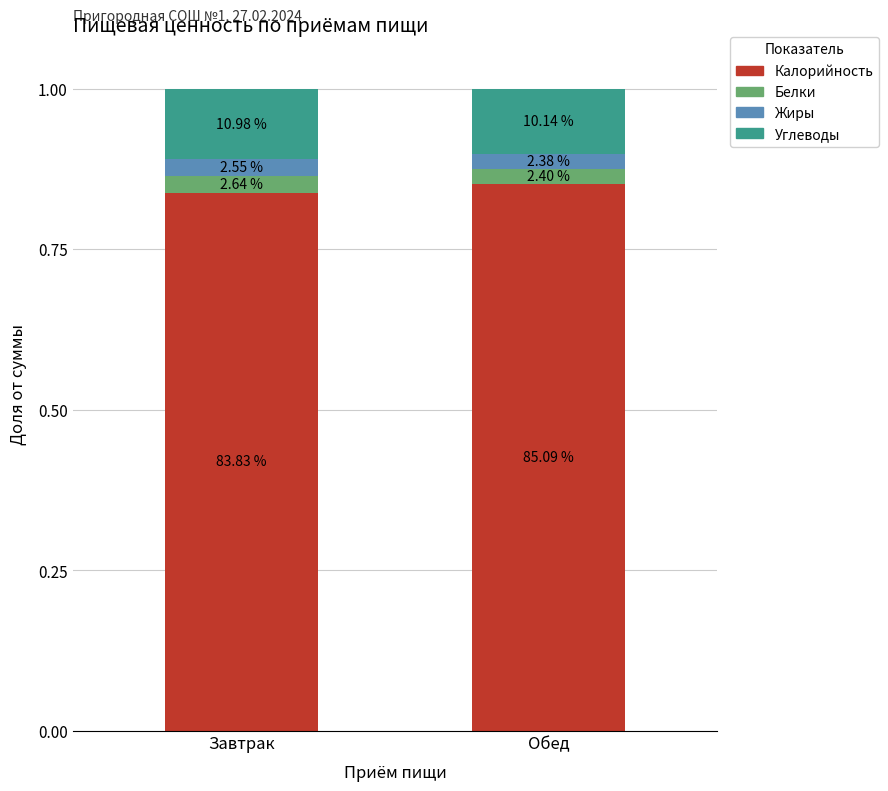

Which has a higher value, Завтрак or Обед?

Обед